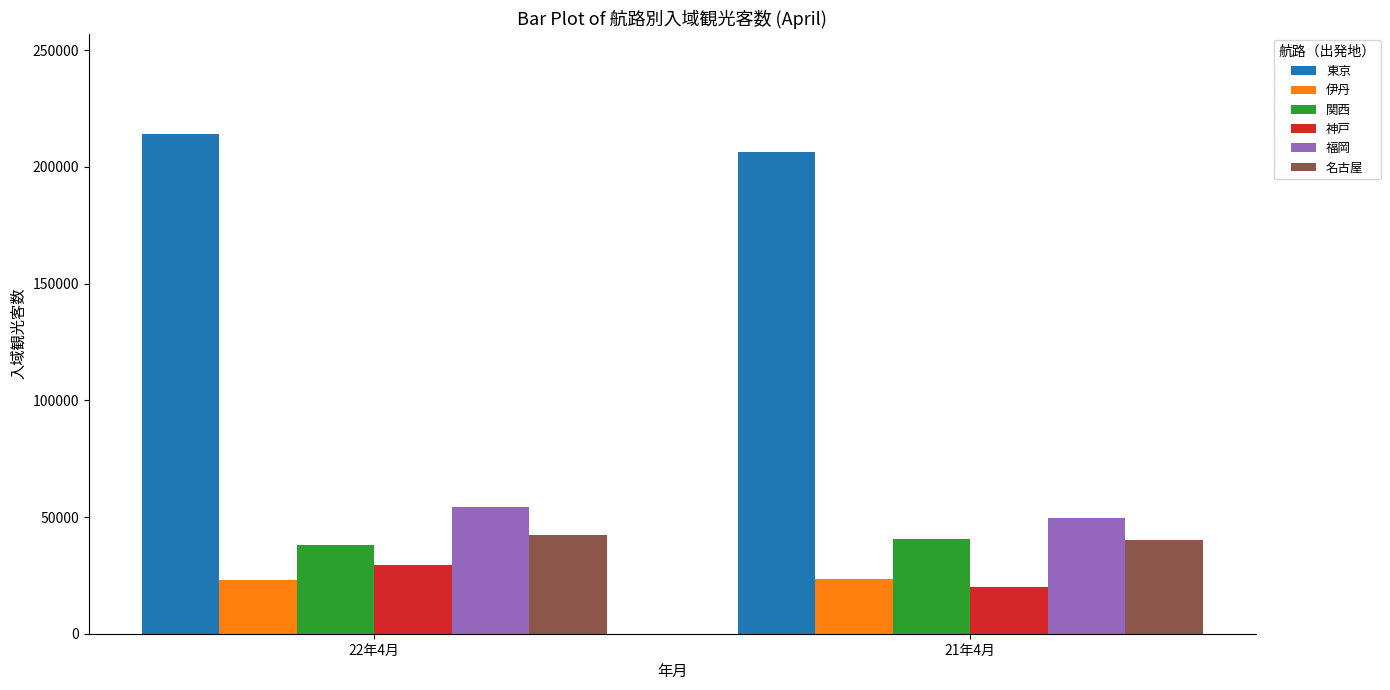

Is the value of 福岡 at 22年4月 greater than the value of 伊丹 at 21年4月?

Yes